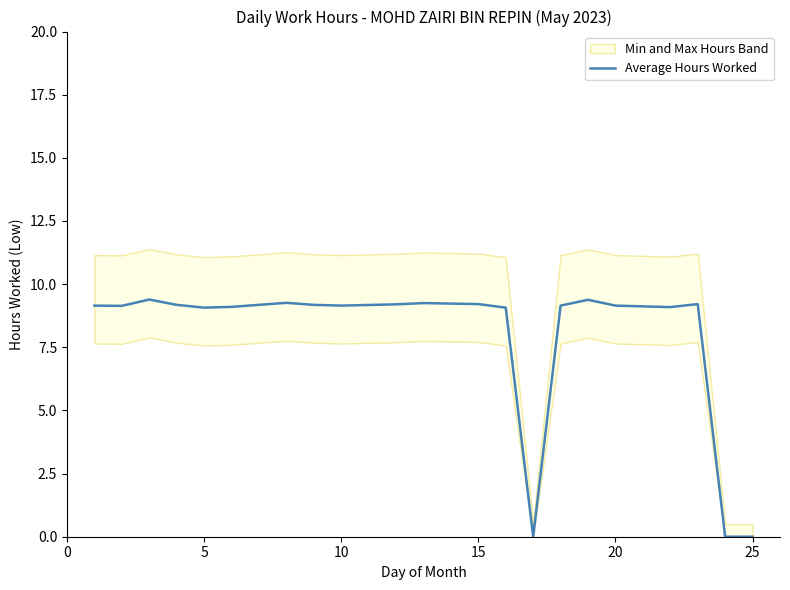

What is the greatest value displayed?

9.4